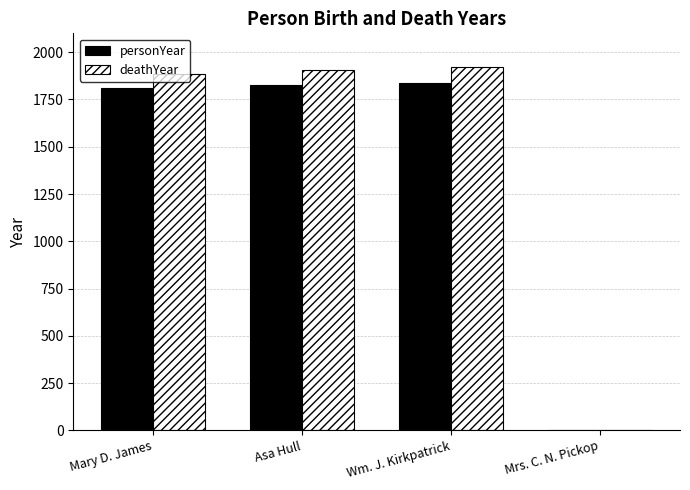

What is the total value across all series at Mary D. James?

3693